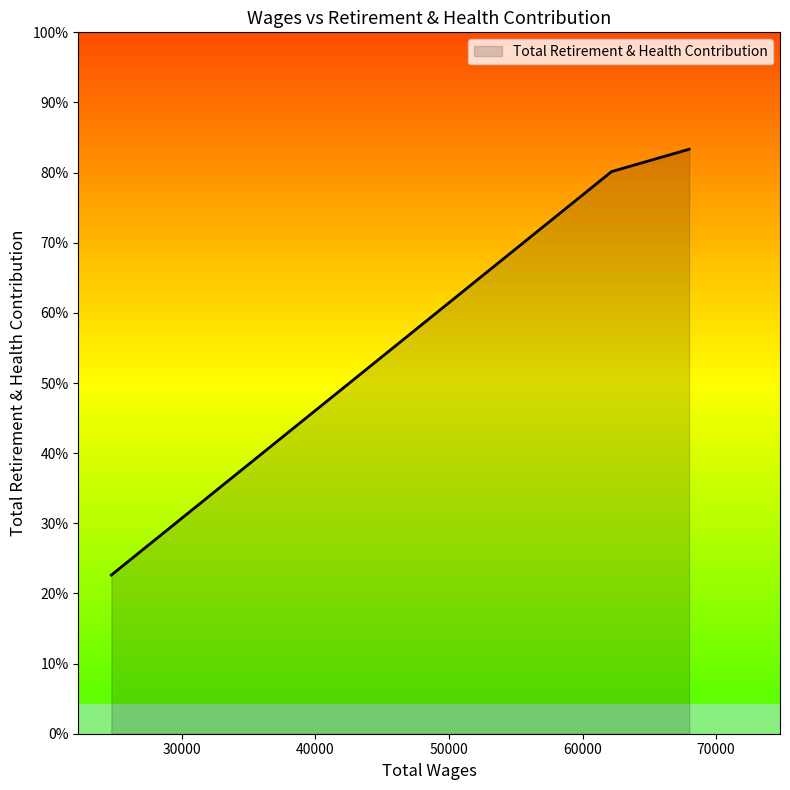

Does the chart have visible grid lines?

No